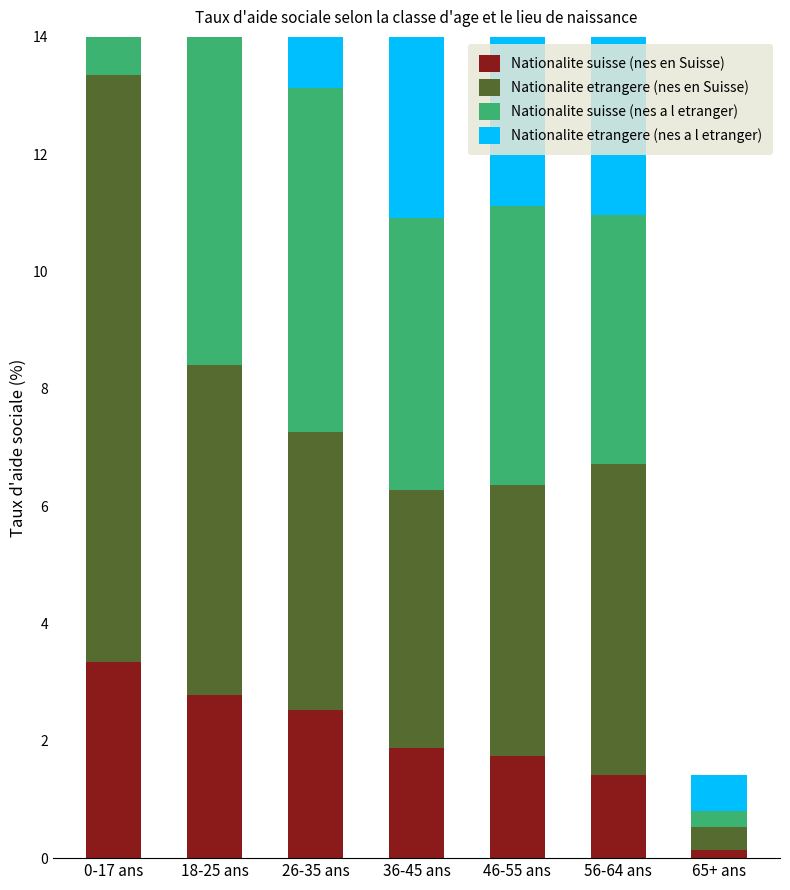

What is the difference between the Nationalite suisse (nes en Suisse) values at 18-25 ans and 36-45 ans?

0.9